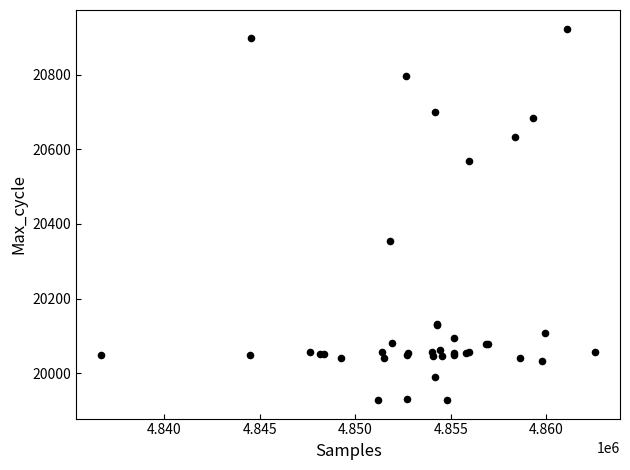

What Y value in the scatter plot is closest to 20426?

20354